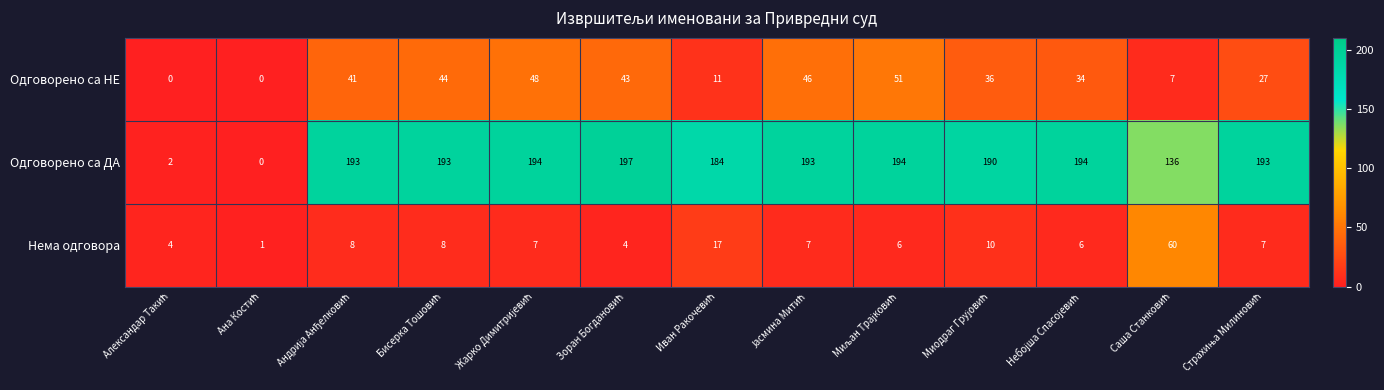

Rank the series by their maximum value, from highest to lowest.

Одговорено са ДА, Нема одговора, Одговорено са НЕ